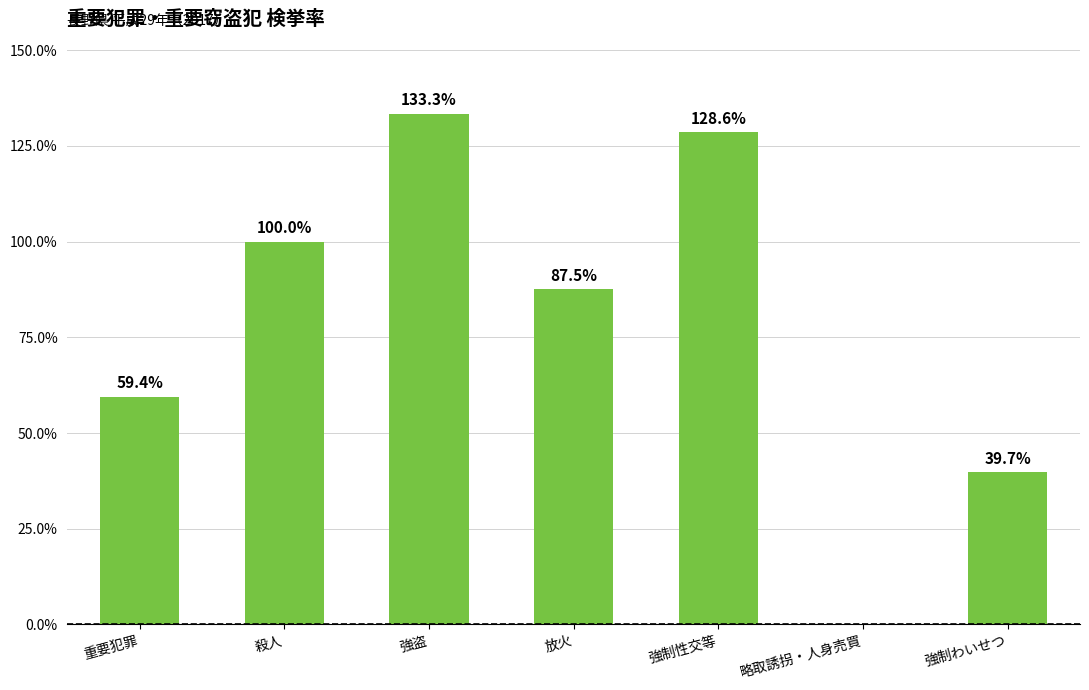

At which label does the data first exceed 87?

殺人